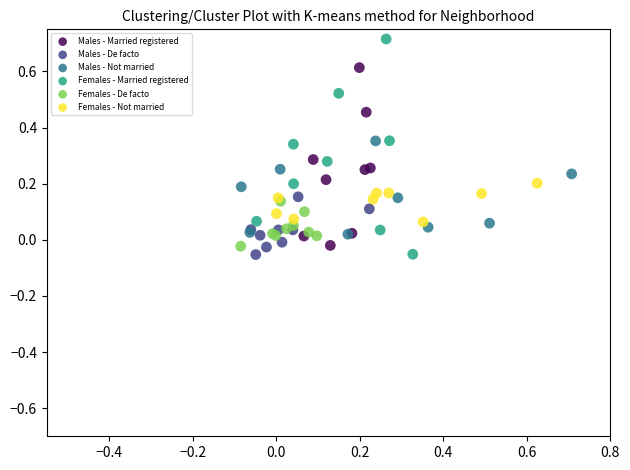

Which series has the widest spread of Y values?

Females - Married registered